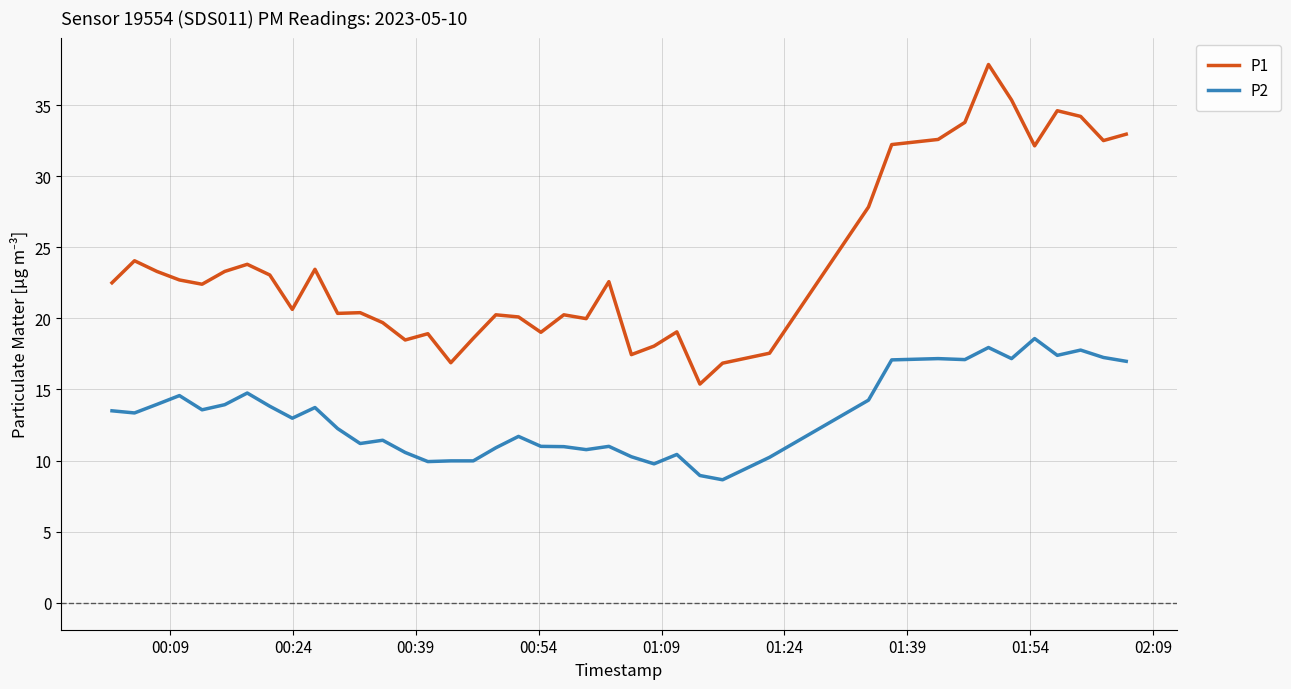

List the series in order of their peak value, highest first.

P1, P2